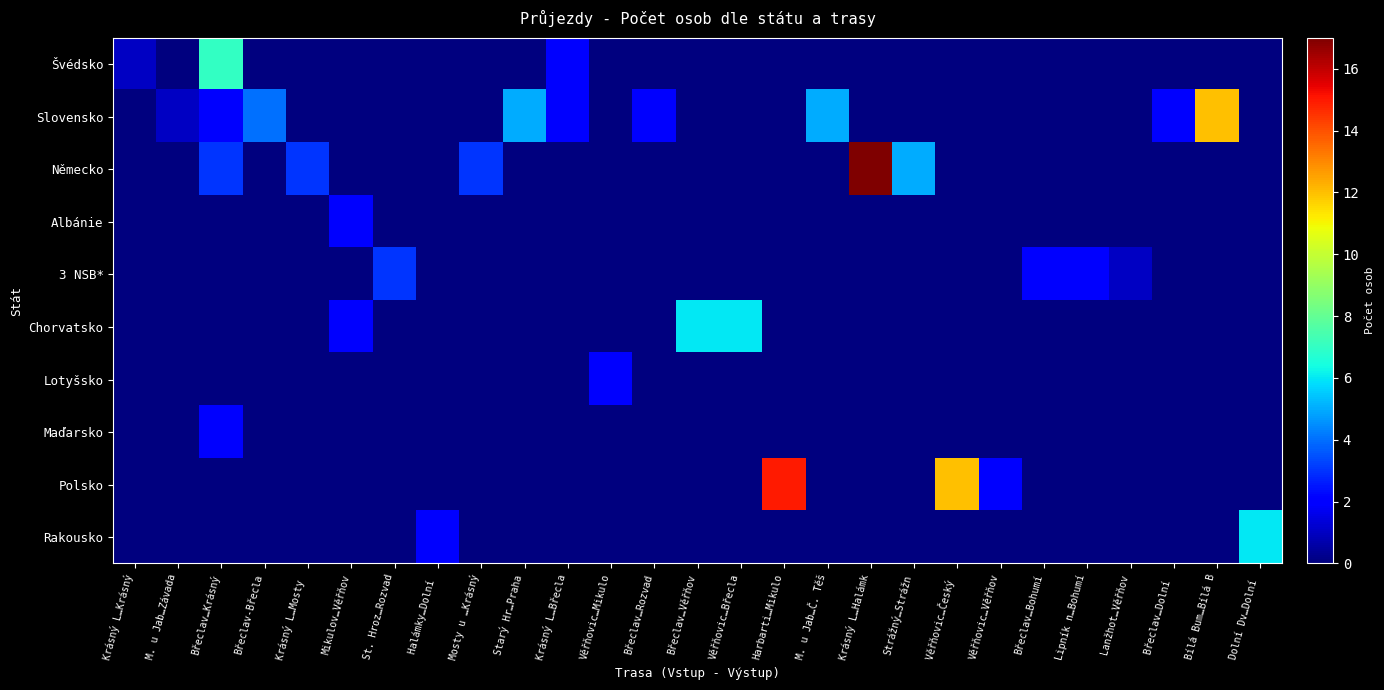

Reading right to left, extract all data points from this chart.

Švédsko: Dolní Dv…Dolní =0	Bílá Bum…Bílá B=0	Břeclav…Dolní =0	Lanžhot…Věřňov=0	Lipník n…Bohumí=0	Břeclav…Bohumí=0	Věřňovic…Věřňov=0	Věřňovic…Český =0	Strážný…Strážn=0	Krásný L…Halámk=0	M. u Jab…Č. Těš=0	Harbarti…Mikulo=0	Věřňovic…Břecla=0	Břeclav…Věřňov=0	Břeclav…Rozvad=0	Věřňovic…Mikulo=0	Krásný L…Břecla=2	Starý Hr…Praha=0	Mosty u …Krásný=0	Halámky…Dolní =0	St. Hroz…Rozvad=0	Mikulov…Věřňov=0	Krásný L…Mosty =0	Břeclav-Břecla=0	Břeclav…Krásný=7	M. u Jab…Závada=0	Krásný L…Krásný=1
Slovensko: Dolní Dv…Dolní =0	Bílá Bum…Bílá B=12	Břeclav…Dolní =2	Lanžhot…Věřňov=0	Lipník n…Bohumí=0	Břeclav…Bohumí=0	Věřňovic…Věřňov=0	Věřňovic…Český =0	Strážný…Strážn=0	Krásný L…Halámk=0	M. u Jab…Č. Těš=5	Harbarti…Mikulo=0	Věřňovic…Břecla=0	Břeclav…Věřňov=0	Břeclav…Rozvad=2	Věřňovic…Mikulo=0	Krásný L…Břecla=2	Starý Hr…Praha=5	Mosty u …Krásný=0	Halámky…Dolní =0	St. Hroz…Rozvad=0	Mikulov…Věřňov=0	Krásný L…Mosty =0	Břeclav-Břecla=4	Břeclav…Krásný=2	M. u Jab…Závada=1	Krásný L…Krásný=0
Německo: Dolní Dv…Dolní =0	Bílá Bum…Bílá B=0	Břeclav…Dolní =0	Lanžhot…Věřňov=0	Lipník n…Bohumí=0	Břeclav…Bohumí=0	Věřňovic…Věřňov=0	Věřňovic…Český =0	Strážný…Strážn=5	Krásný L…Halámk=17	M. u Jab…Č. Těš=0	Harbarti…Mikulo=0	Věřňovic…Břecla=0	Břeclav…Věřňov=0	Břeclav…Rozvad=0	Věřňovic…Mikulo=0	Krásný L…Břecla=0	Starý Hr…Praha=0	Mosty u …Krásný=3	Halámky…Dolní =0	St. Hroz…Rozvad=0	Mikulov…Věřňov=0	Krásný L…Mosty =3	Břeclav-Břecla=0	Břeclav…Krásný=3	M. u Jab…Závada=0	Krásný L…Krásný=0
Albánie: Dolní Dv…Dolní =0	Bílá Bum…Bílá B=0	Břeclav…Dolní =0	Lanžhot…Věřňov=0	Lipník n…Bohumí=0	Břeclav…Bohumí=0	Věřňovic…Věřňov=0	Věřňovic…Český =0	Strážný…Strážn=0	Krásný L…Halámk=0	M. u Jab…Č. Těš=0	Harbarti…Mikulo=0	Věřňovic…Břecla=0	Břeclav…Věřňov=0	Břeclav…Rozvad=0	Věřňovic…Mikulo=0	Krásný L…Břecla=0	Starý Hr…Praha=0	Mosty u …Krásný=0	Halámky…Dolní =0	St. Hroz…Rozvad=0	Mikulov…Věřňov=2	Krásný L…Mosty =0	Břeclav-Břecla=0	Břeclav…Krásný=0	M. u Jab…Závada=0	Krásný L…Krásný=0
3 NSB*: Dolní Dv…Dolní =0	Bílá Bum…Bílá B=0	Břeclav…Dolní =0	Lanžhot…Věřňov=1	Lipník n…Bohumí=2	Břeclav…Bohumí=2	Věřňovic…Věřňov=0	Věřňovic…Český =0	Strážný…Strážn=0	Krásný L…Halámk=0	M. u Jab…Č. Těš=0	Harbarti…Mikulo=0	Věřňovic…Břecla=0	Břeclav…Věřňov=0	Břeclav…Rozvad=0	Věřňovic…Mikulo=0	Krásný L…Břecla=0	Starý Hr…Praha=0	Mosty u …Krásný=0	Halámky…Dolní =0	St. Hroz…Rozvad=3	Mikulov…Věřňov=0	Krásný L…Mosty =0	Břeclav-Břecla=0	Břeclav…Krásný=0	M. u Jab…Závada=0	Krásný L…Krásný=0
Chorvatsko: Dolní Dv…Dolní =0	Bílá Bum…Bílá B=0	Břeclav…Dolní =0	Lanžhot…Věřňov=0	Lipník n…Bohumí=0	Břeclav…Bohumí=0	Věřňovic…Věřňov=0	Věřňovic…Český =0	Strážný…Strážn=0	Krásný L…Halámk=0	M. u Jab…Č. Těš=0	Harbarti…Mikulo=0	Věřňovic…Břecla=6	Břeclav…Věřňov=6	Břeclav…Rozvad=0	Věřňovic…Mikulo=0	Krásný L…Břecla=0	Starý Hr…Praha=0	Mosty u …Krásný=0	Halámky…Dolní =0	St. Hroz…Rozvad=0	Mikulov…Věřňov=2	Krásný L…Mosty =0	Břeclav-Břecla=0	Břeclav…Krásný=0	M. u Jab…Závada=0	Krásný L…Krásný=0
Lotyšsko: Dolní Dv…Dolní =0	Bílá Bum…Bílá B=0	Břeclav…Dolní =0	Lanžhot…Věřňov=0	Lipník n…Bohumí=0	Břeclav…Bohumí=0	Věřňovic…Věřňov=0	Věřňovic…Český =0	Strážný…Strážn=0	Krásný L…Halámk=0	M. u Jab…Č. Těš=0	Harbarti…Mikulo=0	Věřňovic…Břecla=0	Břeclav…Věřňov=0	Břeclav…Rozvad=0	Věřňovic…Mikulo=2	Krásný L…Břecla=0	Starý Hr…Praha=0	Mosty u …Krásný=0	Halámky…Dolní =0	St. Hroz…Rozvad=0	Mikulov…Věřňov=0	Krásný L…Mosty =0	Břeclav-Břecla=0	Břeclav…Krásný=0	M. u Jab…Závada=0	Krásný L…Krásný=0
Maďarsko: Dolní Dv…Dolní =0	Bílá Bum…Bílá B=0	Břeclav…Dolní =0	Lanžhot…Věřňov=0	Lipník n…Bohumí=0	Břeclav…Bohumí=0	Věřňovic…Věřňov=0	Věřňovic…Český =0	Strážný…Strážn=0	Krásný L…Halámk=0	M. u Jab…Č. Těš=0	Harbarti…Mikulo=0	Věřňovic…Břecla=0	Břeclav…Věřňov=0	Břeclav…Rozvad=0	Věřňovic…Mikulo=0	Krásný L…Břecla=0	Starý Hr…Praha=0	Mosty u …Krásný=0	Halámky…Dolní =0	St. Hroz…Rozvad=0	Mikulov…Věřňov=0	Krásný L…Mosty =0	Břeclav-Břecla=0	Břeclav…Krásný=2	M. u Jab…Závada=0	Krásný L…Krásný=0
Polsko: Dolní Dv…Dolní =0	Bílá Bum…Bílá B=0	Břeclav…Dolní =0	Lanžhot…Věřňov=0	Lipník n…Bohumí=0	Břeclav…Bohumí=0	Věřňovic…Věřňov=2	Věřňovic…Český =12	Strážný…Strážn=0	Krásný L…Halámk=0	M. u Jab…Č. Těš=0	Harbarti…Mikulo=15	Věřňovic…Břecla=0	Břeclav…Věřňov=0	Břeclav…Rozvad=0	Věřňovic…Mikulo=0	Krásný L…Břecla=0	Starý Hr…Praha=0	Mosty u …Krásný=0	Halámky…Dolní =0	St. Hroz…Rozvad=0	Mikulov…Věřňov=0	Krásný L…Mosty =0	Břeclav-Břecla=0	Břeclav…Krásný=0	M. u Jab…Závada=0	Krásný L…Krásný=0
Rakousko: Dolní Dv…Dolní =6	Bílá Bum…Bílá B=0	Břeclav…Dolní =0	Lanžhot…Věřňov=0	Lipník n…Bohumí=0	Břeclav…Bohumí=0	Věřňovic…Věřňov=0	Věřňovic…Český =0	Strážný…Strážn=0	Krásný L…Halámk=0	M. u Jab…Č. Těš=0	Harbarti…Mikulo=0	Věřňovic…Břecla=0	Břeclav…Věřňov=0	Břeclav…Rozvad=0	Věřňovic…Mikulo=0	Krásný L…Břecla=0	Starý Hr…Praha=0	Mosty u …Krásný=0	Halámky…Dolní =2	St. Hroz…Rozvad=0	Mikulov…Věřňov=0	Krásný L…Mosty =0	Břeclav-Břecla=0	Břeclav…Krásný=0	M. u Jab…Závada=0	Krásný L…Krásný=0